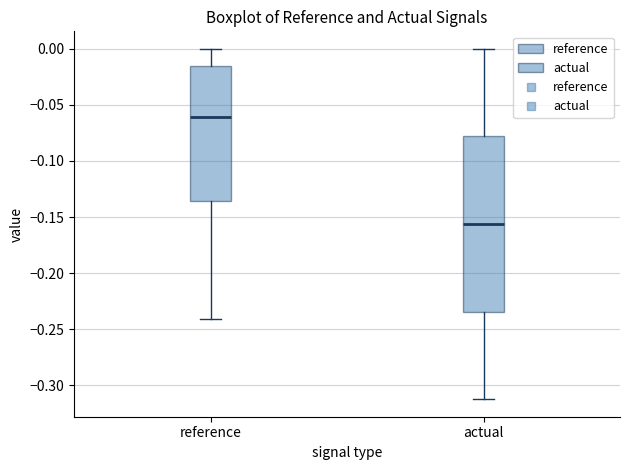

Where does the median line of the box for reference sit on the y-axis? The values are not printed on the chart, so give them approximately, as read against the axis.

-0.060